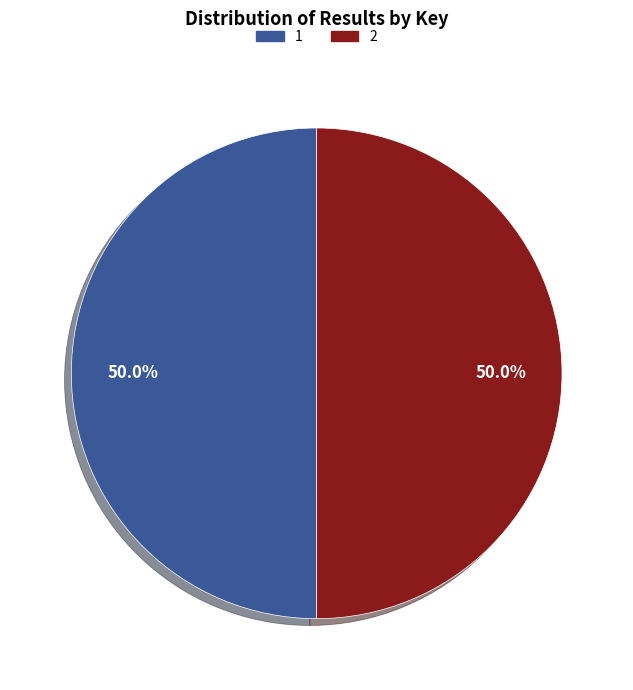

Approximately how many times larger is the value at 2 compared to 1?

1.0